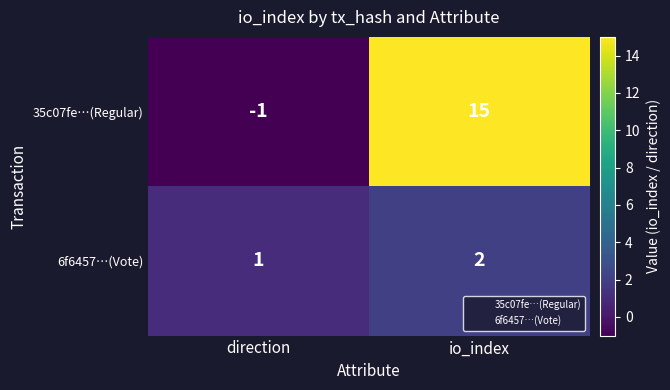

At which label is 6f6457…(Vote) closest to 1?

direction